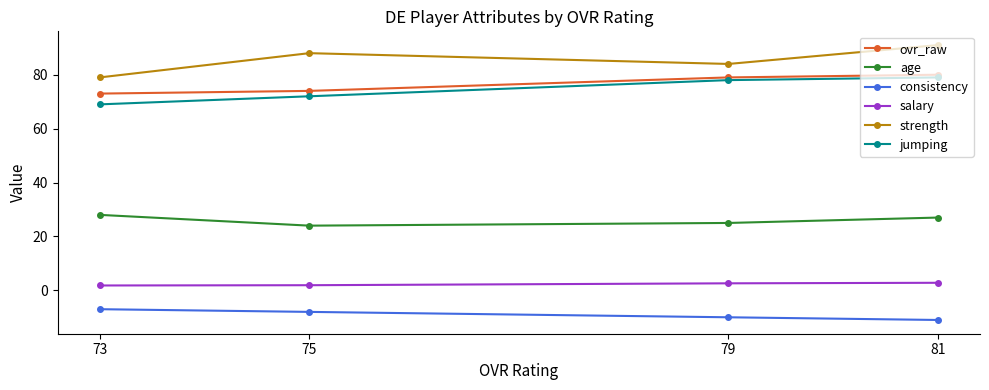

What is the value of the strength point at the 4th from the left?

91.0